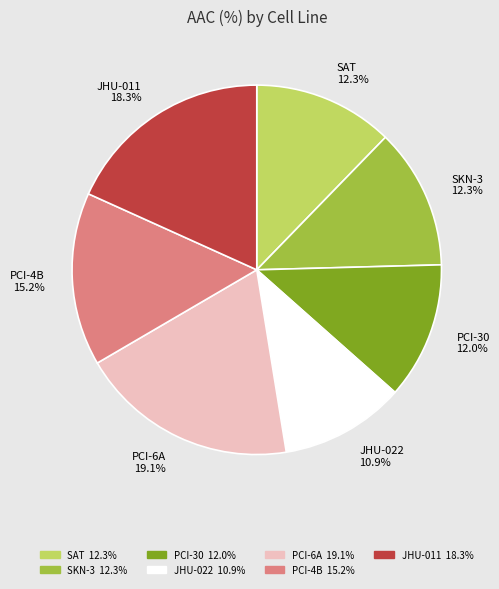

Is there a majority slice in this chart?

No